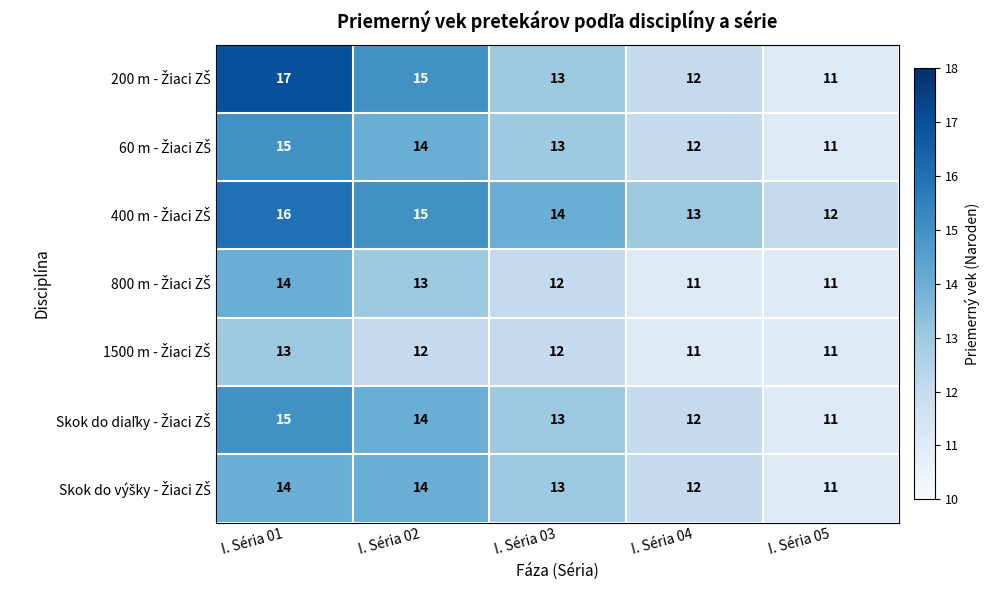

What is the minimum value shown in the chart?

11